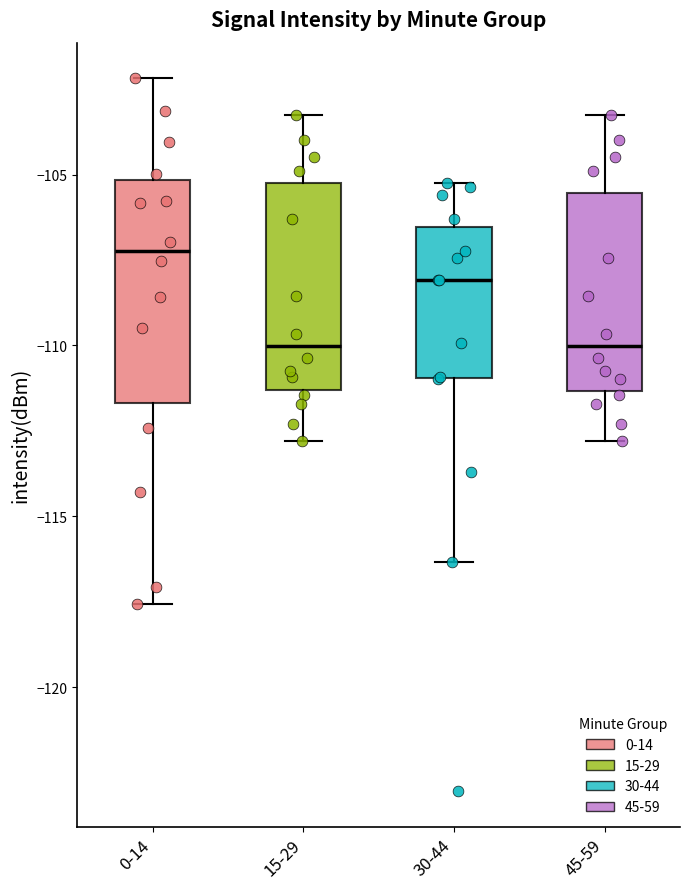

Reading left to right, transcribe this box plot: for each box, give where its median line is, the range the box spans, and where its two whiskers end, as read against the y-axis. The values are not printed on the chart, so give them approximately, as read against the axis.

0-14: median -107.0, box -111.5 to -105.0, whiskers -117.5 to -102.0
15-29: median -110.0, box -111.5 to -105.0, whiskers -113.0 to -103.5
30-44: median -108.0, box -111.0 to -106.5, whiskers -116.5 to -105.0
45-59: median -110.0, box -111.5 to -105.5, whiskers -113.0 to -103.5